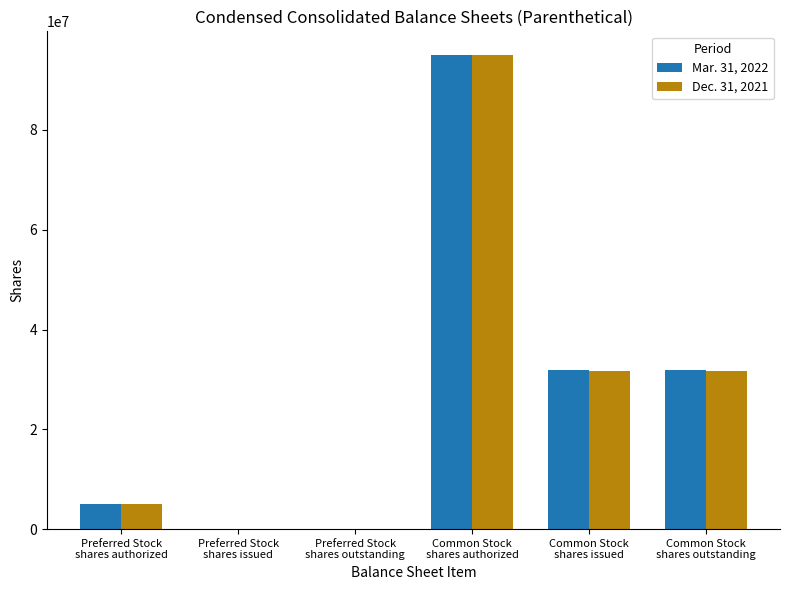

Is the value of Dec. 31, 2021 at Common Stock
shares issued greater than the value of Mar. 31, 2022 at Preferred Stock
shares authorized?

Yes